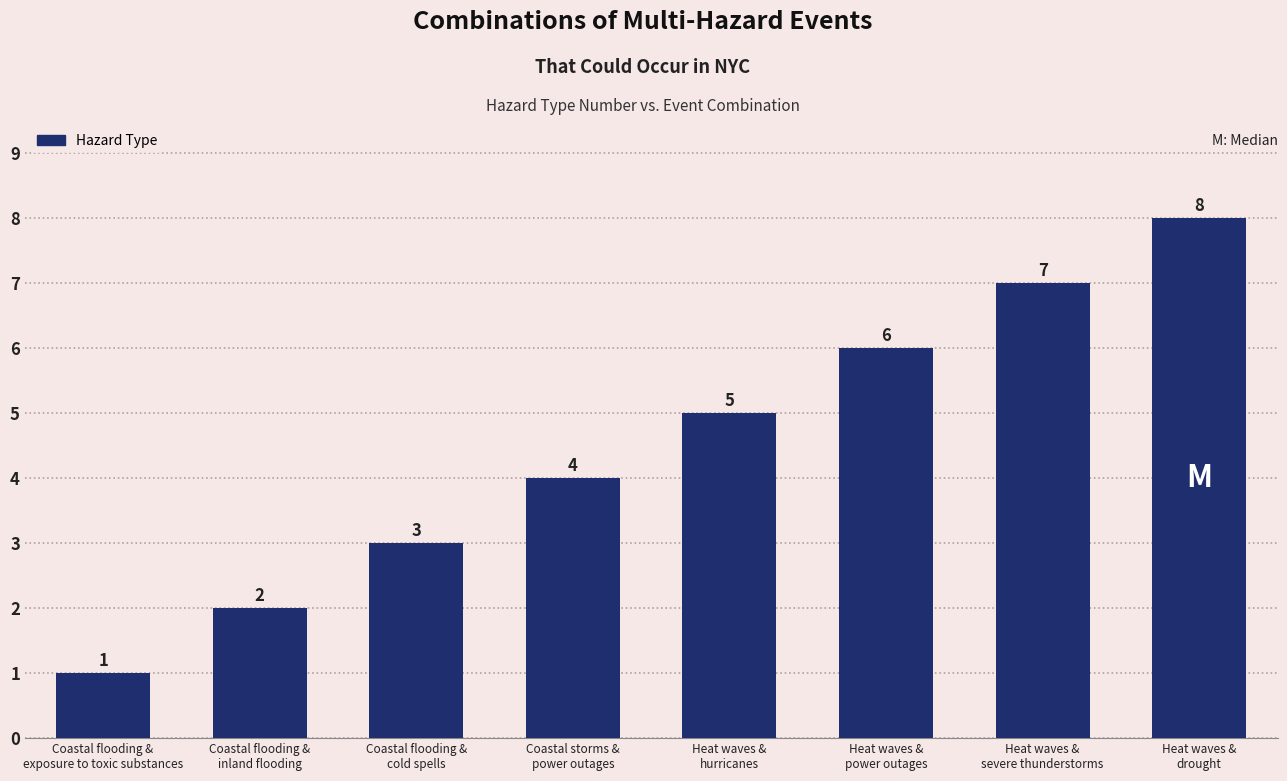

Which category has the lowest value across all series?

Coastal flooding &
exposure to toxic substances